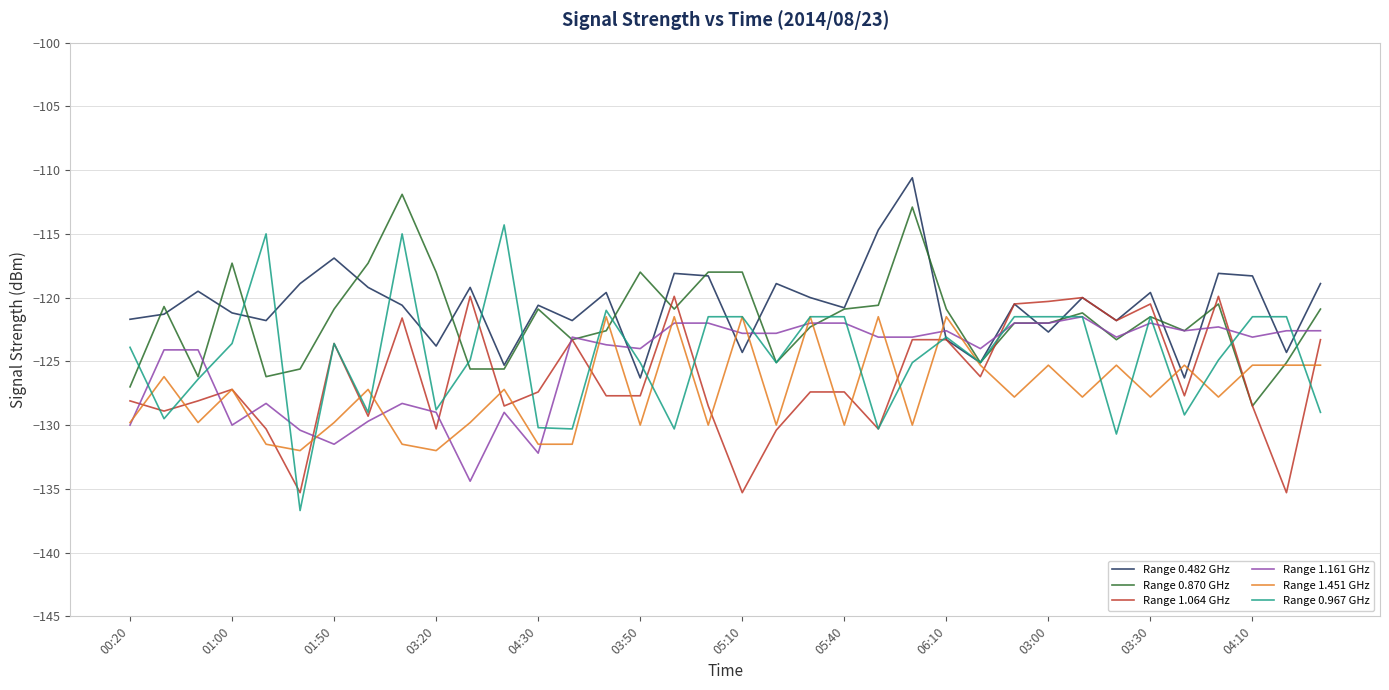

True or false: Range 0.482 GHz and Range 1.451 GHz intersect in this chart.

True